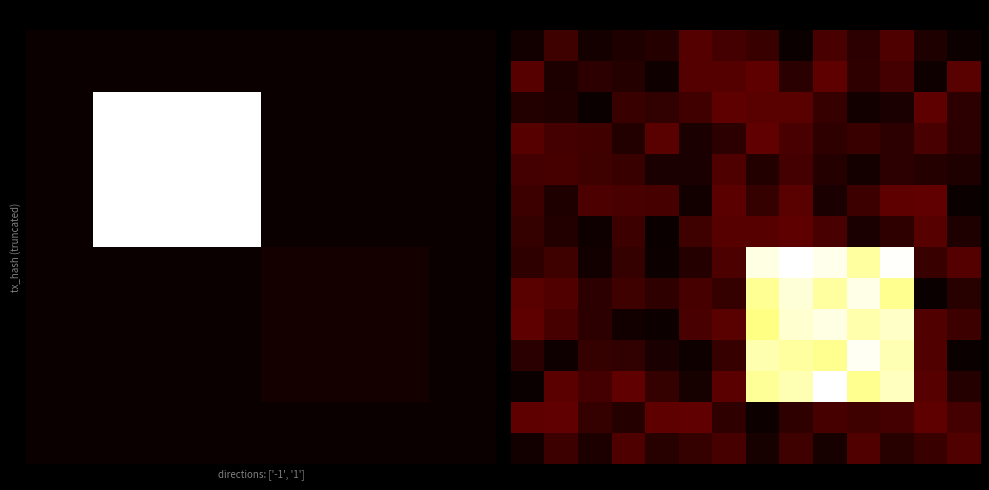

Between 1 and 9, which is larger?

9